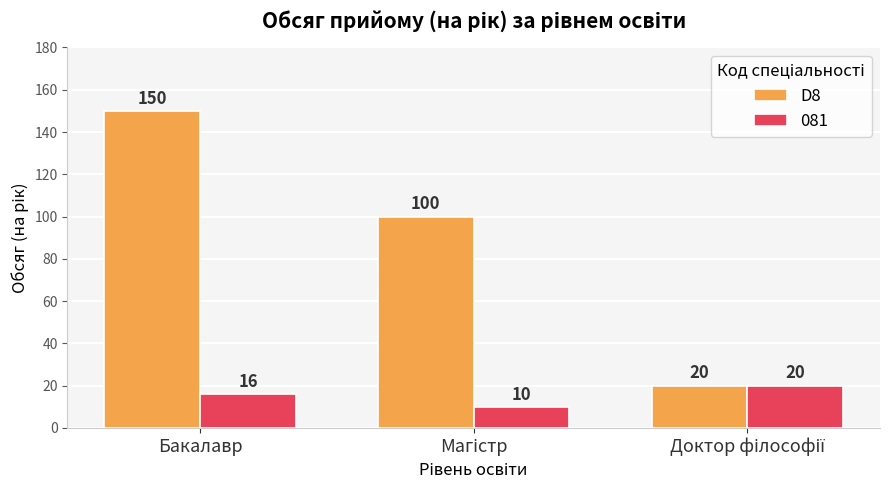

Rank the series at Бакалавр from highest to lowest value.

D8, 081